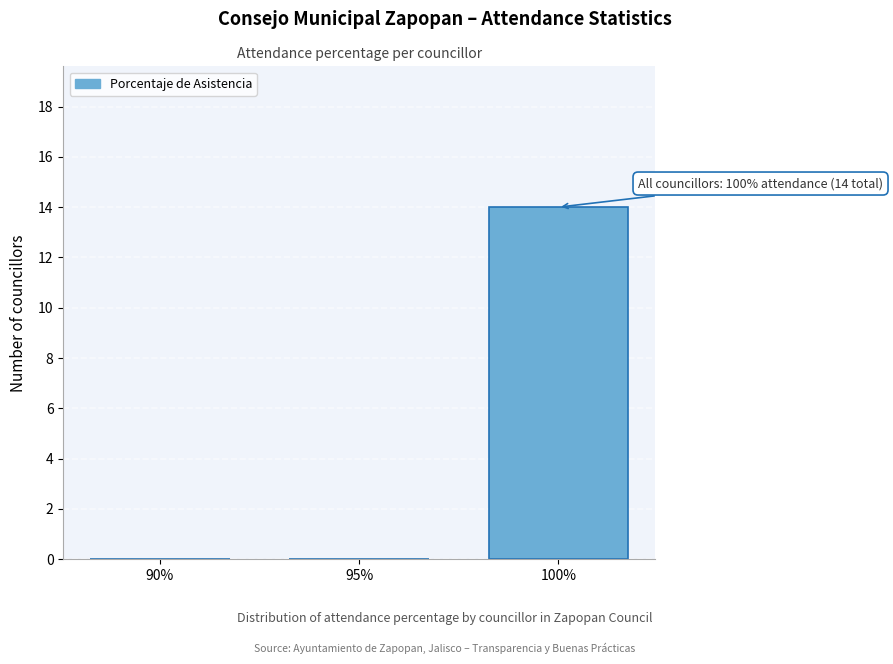

Reading left to right, transcribe all the data shown in this chart.

90%=0	95%=0	100%=14